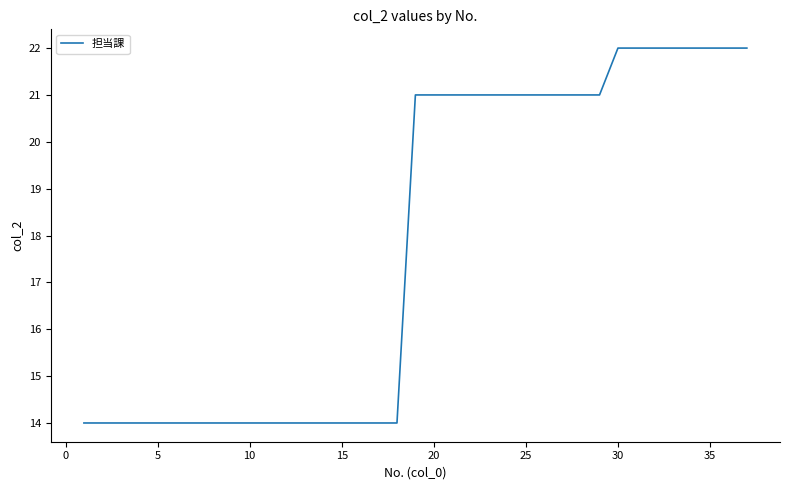

What is the difference between the maximum and minimum values?

8